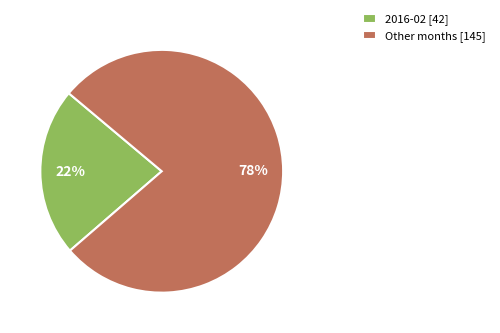

How many slices are in this pie chart?

2